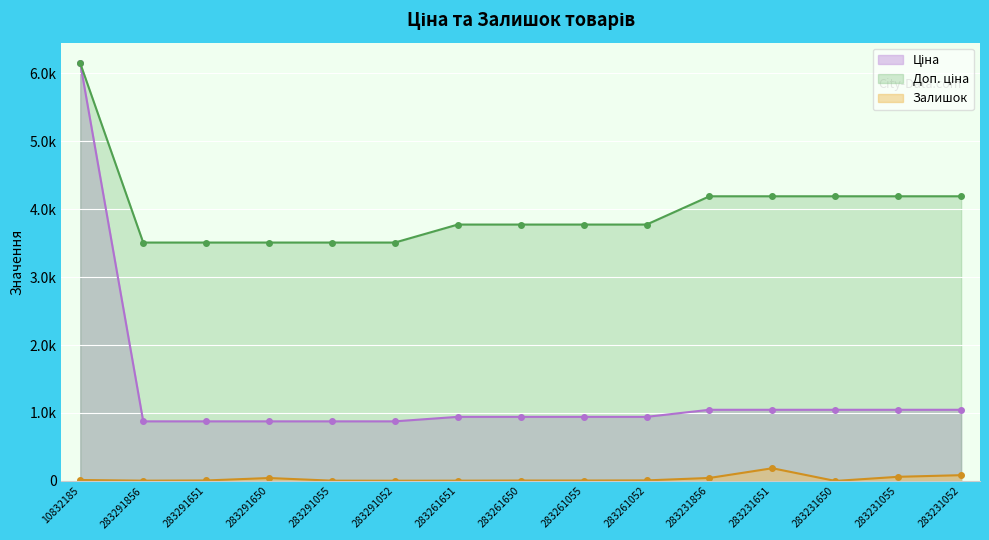

Reading left to right, extract all data points from this chart.

Ціна: 6143.2	877.0	877.0	877.0	877.0	877.0	943.2	943.2	943.2	943.2	1047.2	1047.2	1047.2	1047.2	1047.2
Доп. ціна: 6143.2	3507.9	3507.9	3507.9	3507.9	3507.9	3772.7	3772.7	3772.7	3772.7	4188.7	4188.7	4188.7	4188.7	4188.7
Залишок: 14.0	4.0	7.0	43.0	4.0	3.0	4.0	6.0	6.0	8.0	44.0	187.0	0.0	61.0	85.0